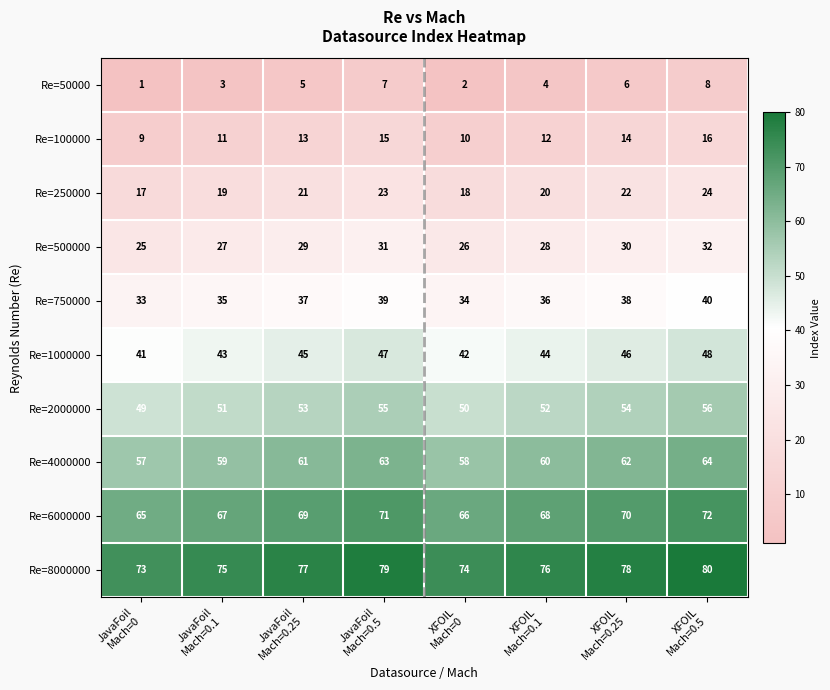

List the series in order of their peak value, highest first.

Re=8000000, Re=6000000, Re=4000000, Re=2000000, Re=1000000, Re=750000, Re=500000, Re=250000, Re=100000, Re=50000